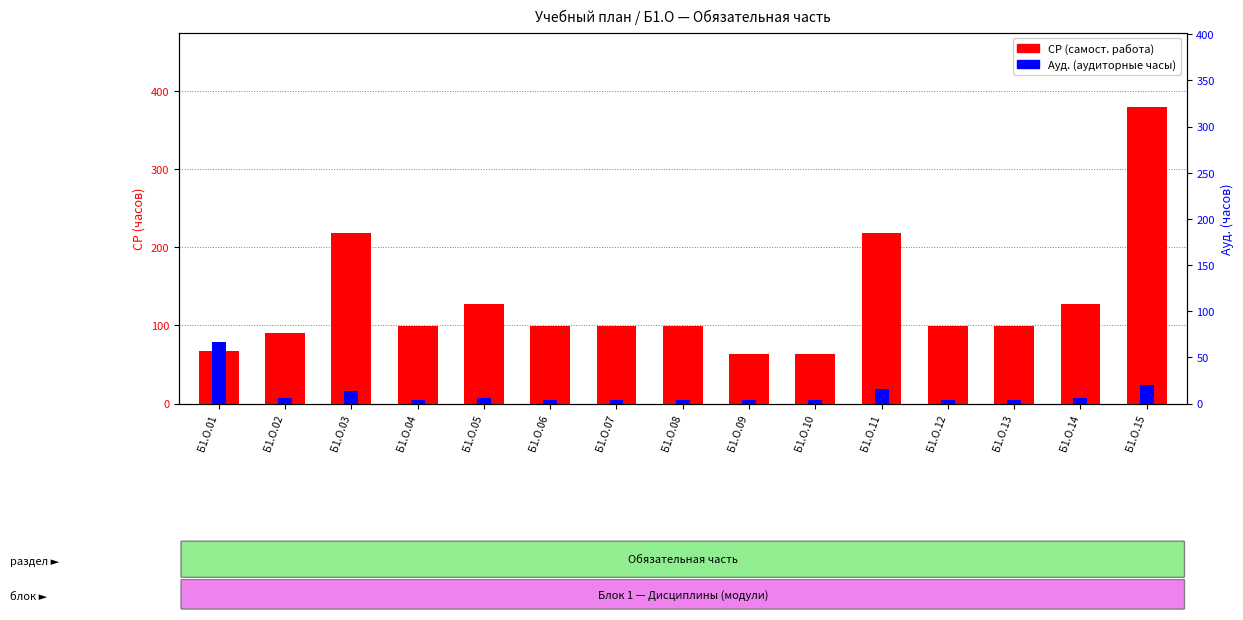

What is the spread (max minus min) of values at Б1.О.04?

95.7